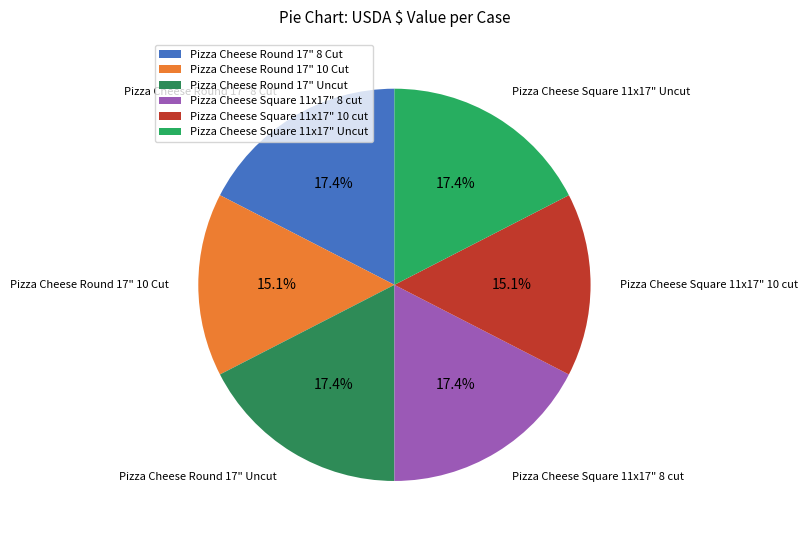

What is the ratio of the value at Pizza Cheese Square 11x17" Uncut to the value at Pizza Cheese Round 17" 8 Cut?

1.0